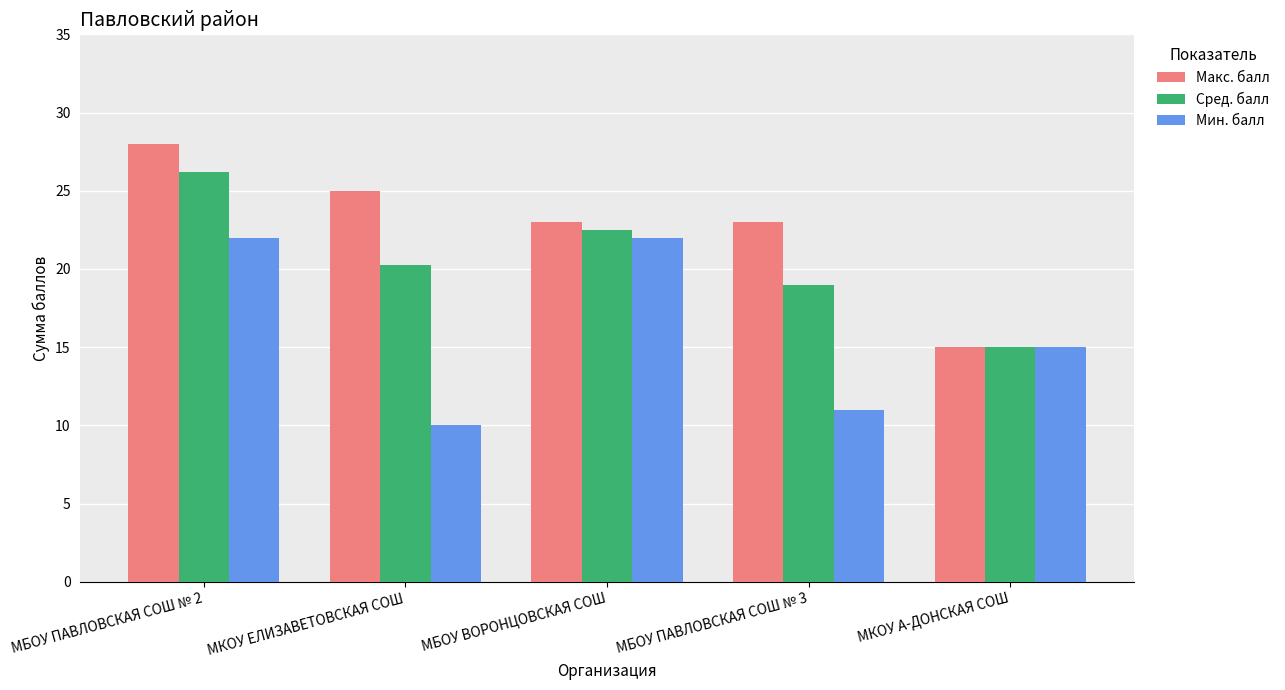

What is the total value across all series at МБОУ ВОРОНЦОВСКАЯ СОШ?

67.5